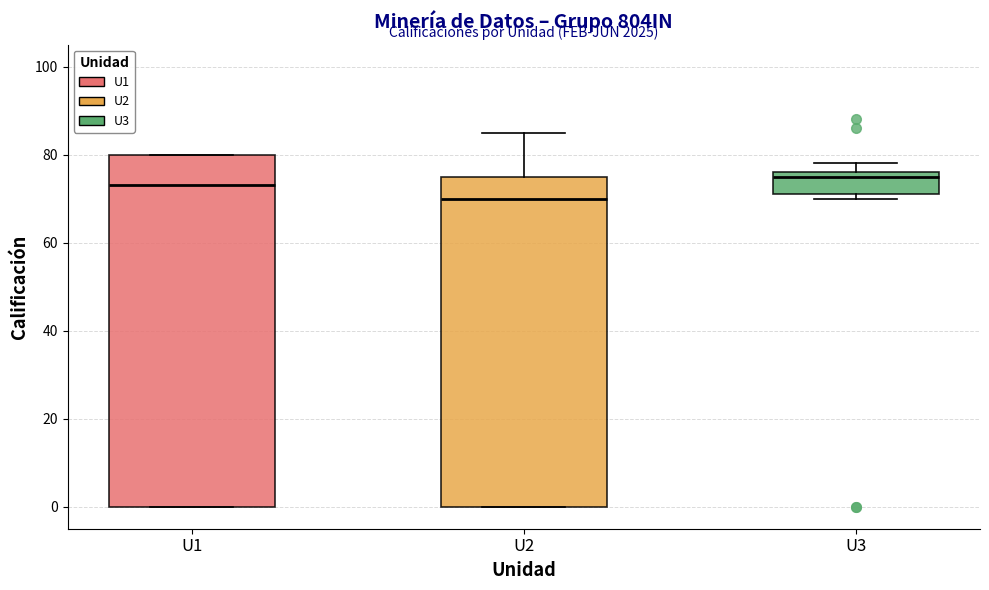

Which box's median line is the highest?

U3